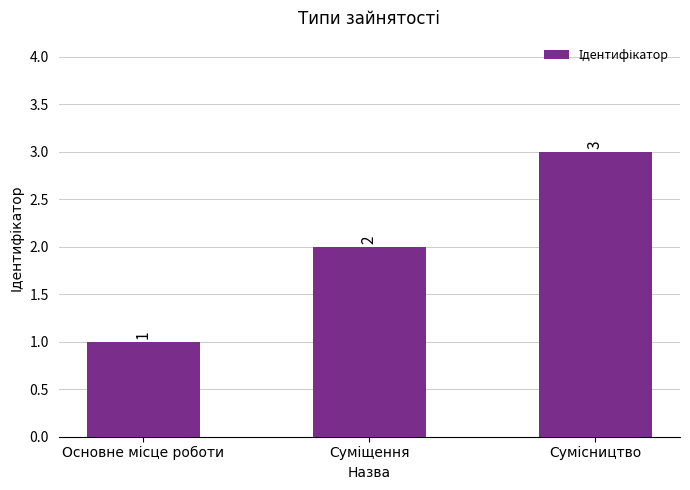

What is the value of the 1st bar from the left?

1